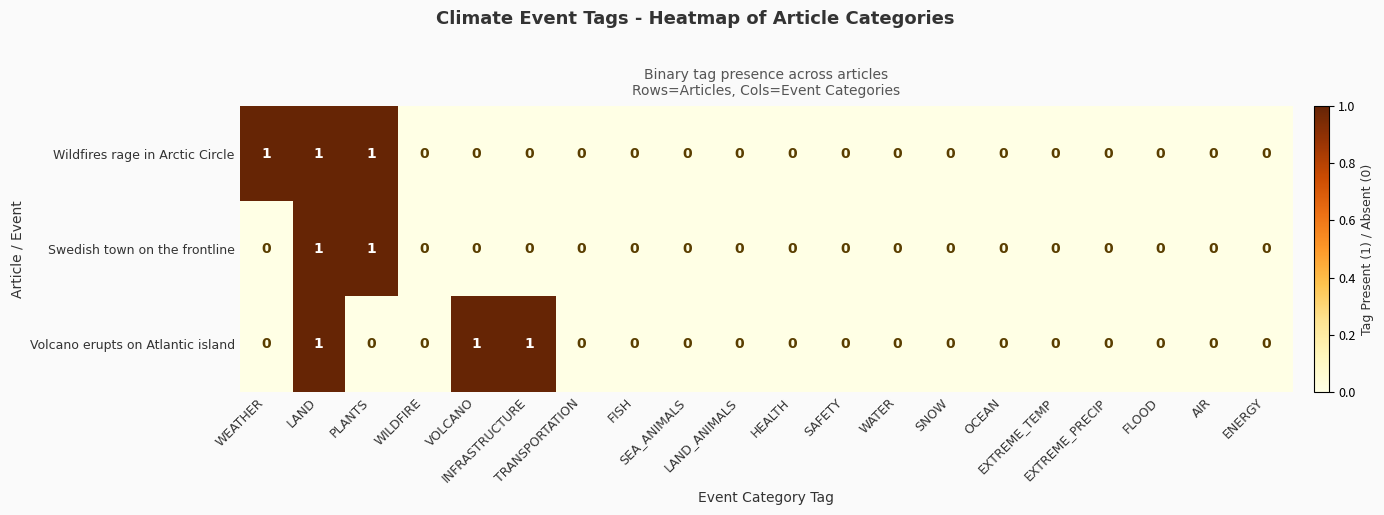

Count the Wildfires rage in Arctic Circle values in the range 0 to 1.

20